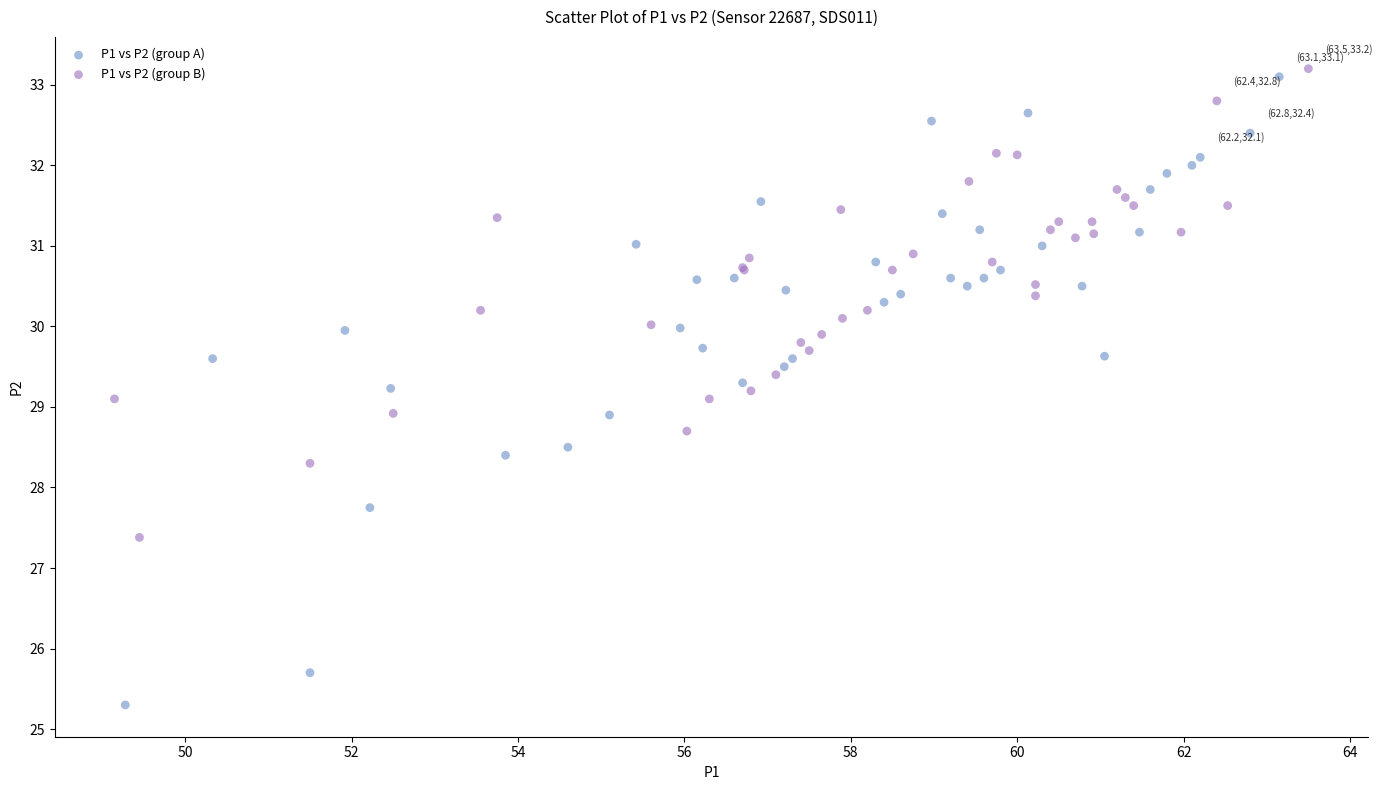

Which series contains the lowest Y value?

P1 vs P2 (group A)